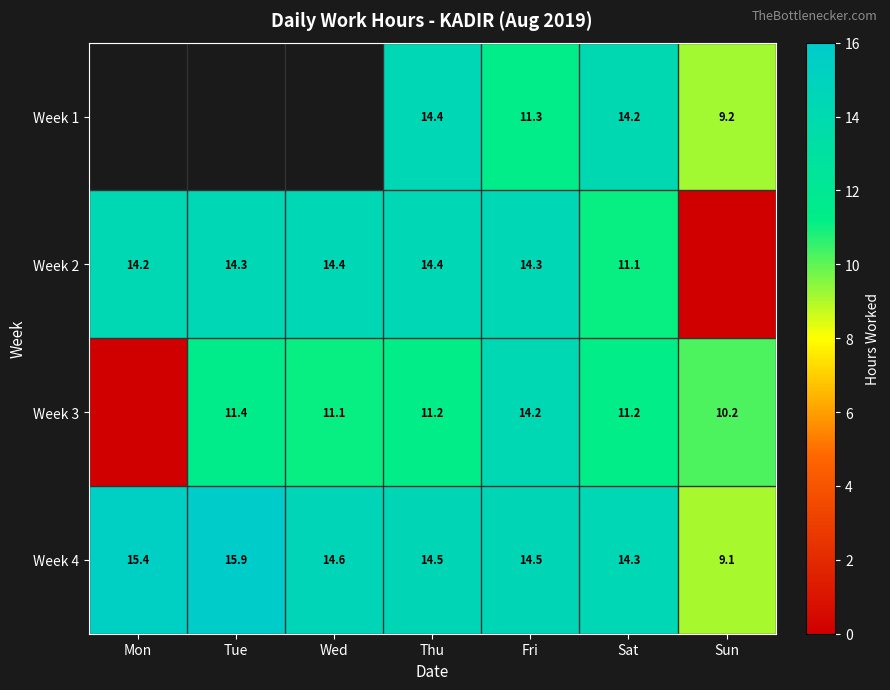

Is the value of Week 1 at Sun greater than the value of Week 2 at Wed?

No